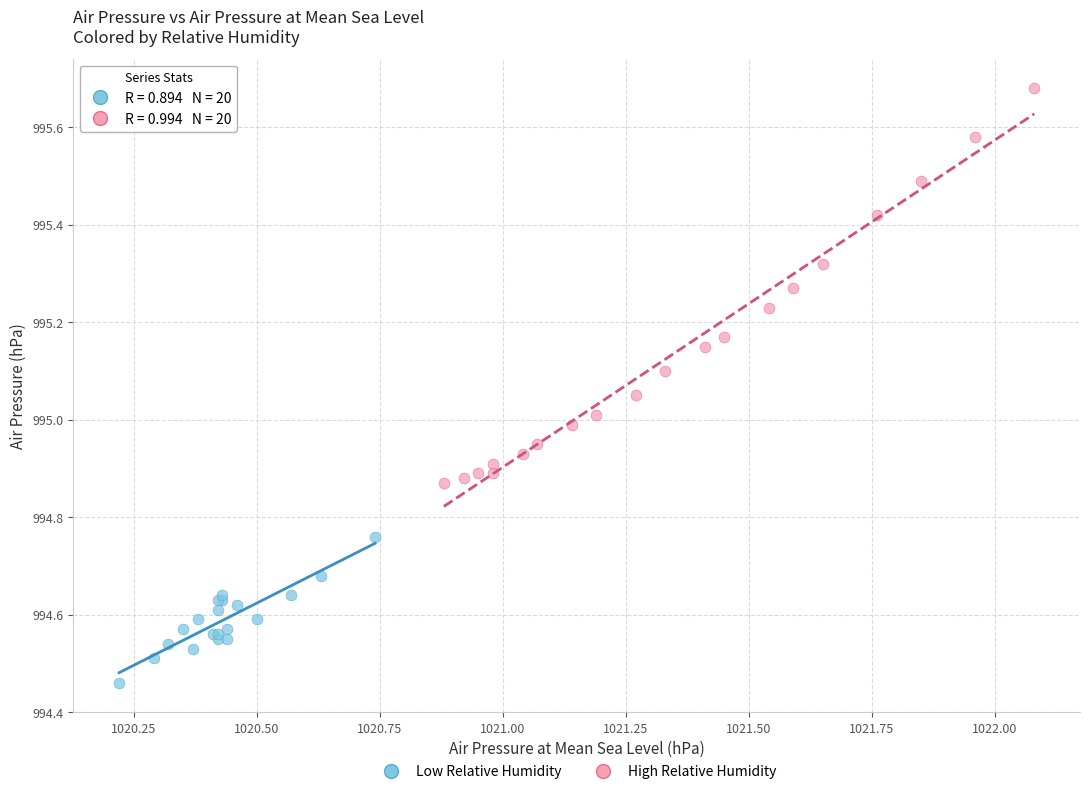

Which series contains the lowest Y value?

Low Relative Humidity